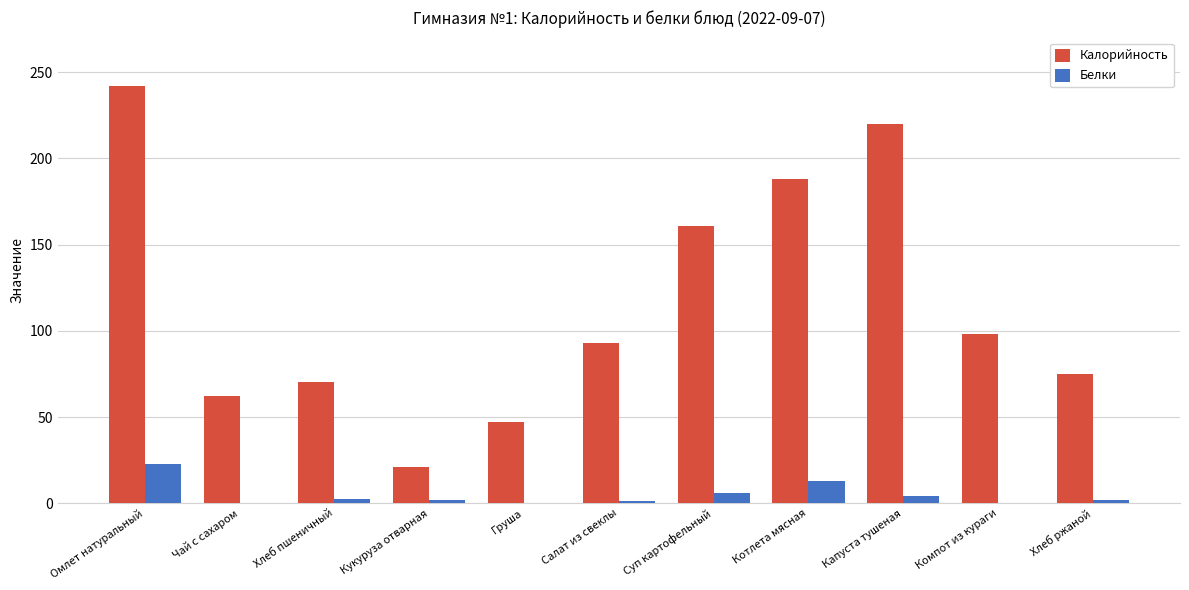

At which label is Калорийность closest to 131?

Суп картофельный